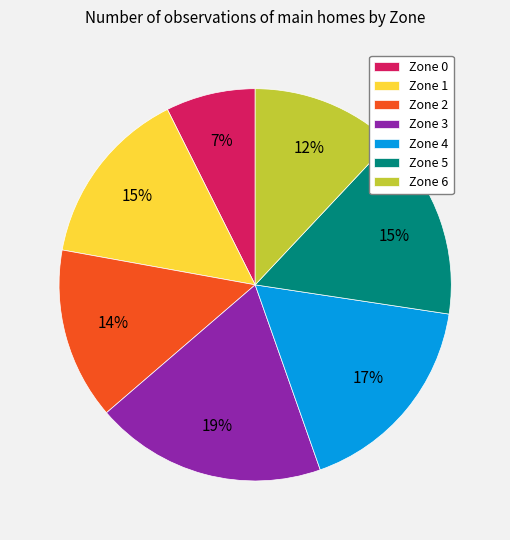

True or false: Zone 6 accounts for 5% of the total.

False